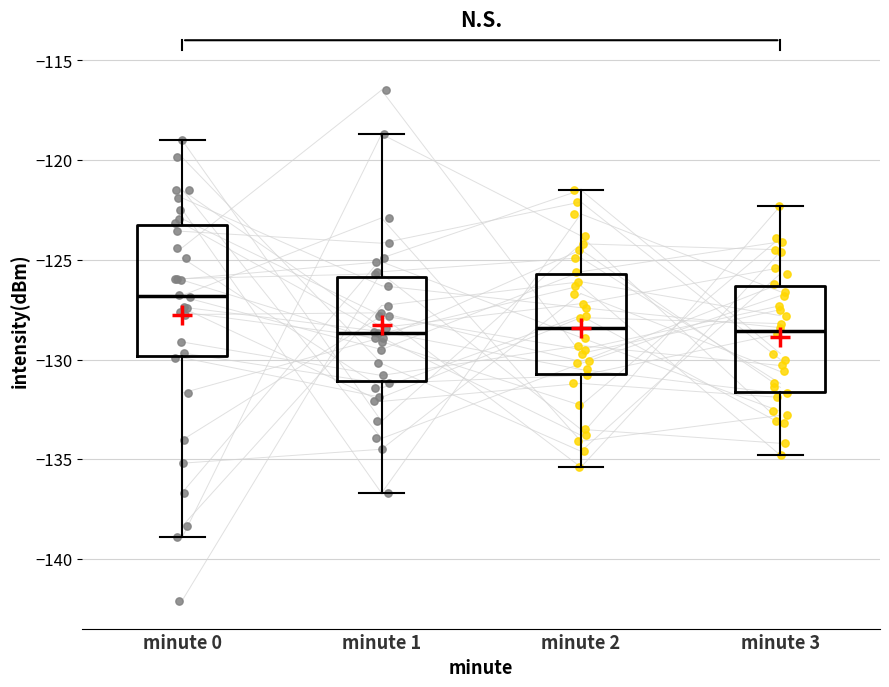

Reading left to right, transcribe this box plot: for each box, give where its median line is, the range the box spans, and where its two whiskers end, as read against the y-axis. The values are not printed on the chart, so give them approximately, as read against the axis.

minute 0: median -127.0, box -130.0 to -123.5, whiskers -139.0 to -119.0
minute 1: median -128.5, box -131.0 to -126.0, whiskers -136.5 to -118.5
minute 2: median -128.5, box -130.5 to -125.5, whiskers -135.5 to -121.5
minute 3: median -128.5, box -131.5 to -126.5, whiskers -135.0 to -122.5